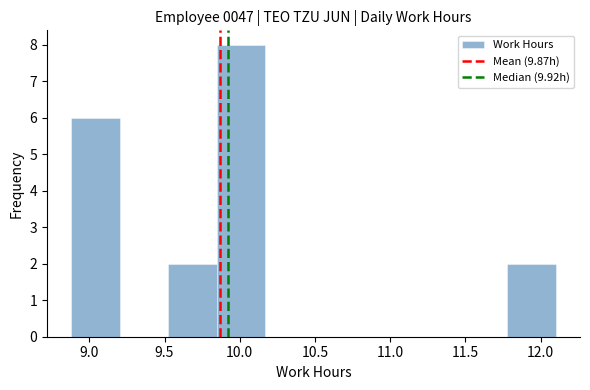

How tall is the bar that spans 8.90 to 9.20 on the x-axis? Neither the bar edges nor the heights are printed on the chart, so give them approximately, as read against the axes.

6